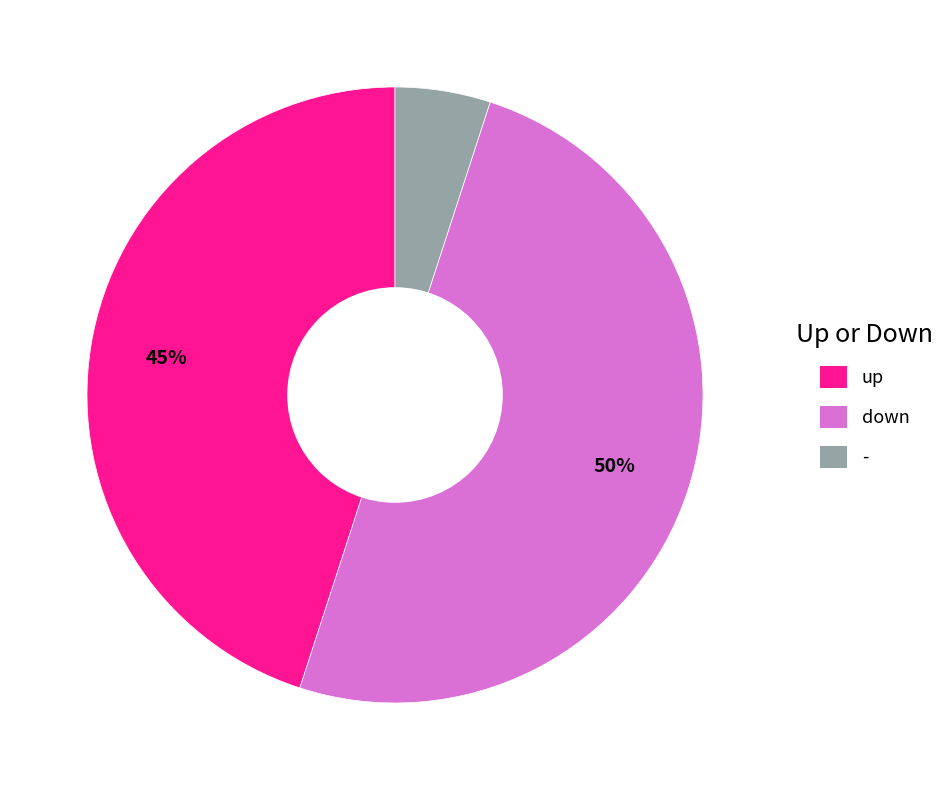

To the nearest percent, what portion does up represent?

45%